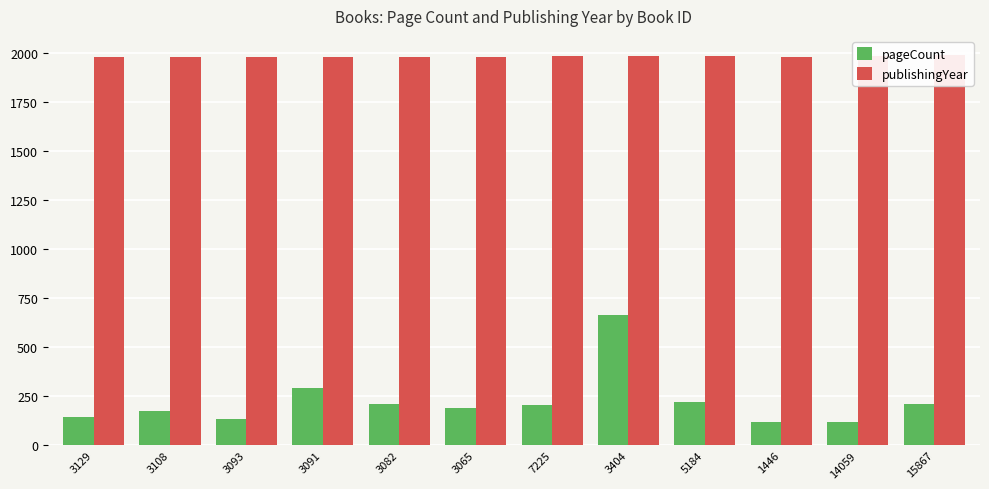

What is the label of the 11th bar from the right?

3108